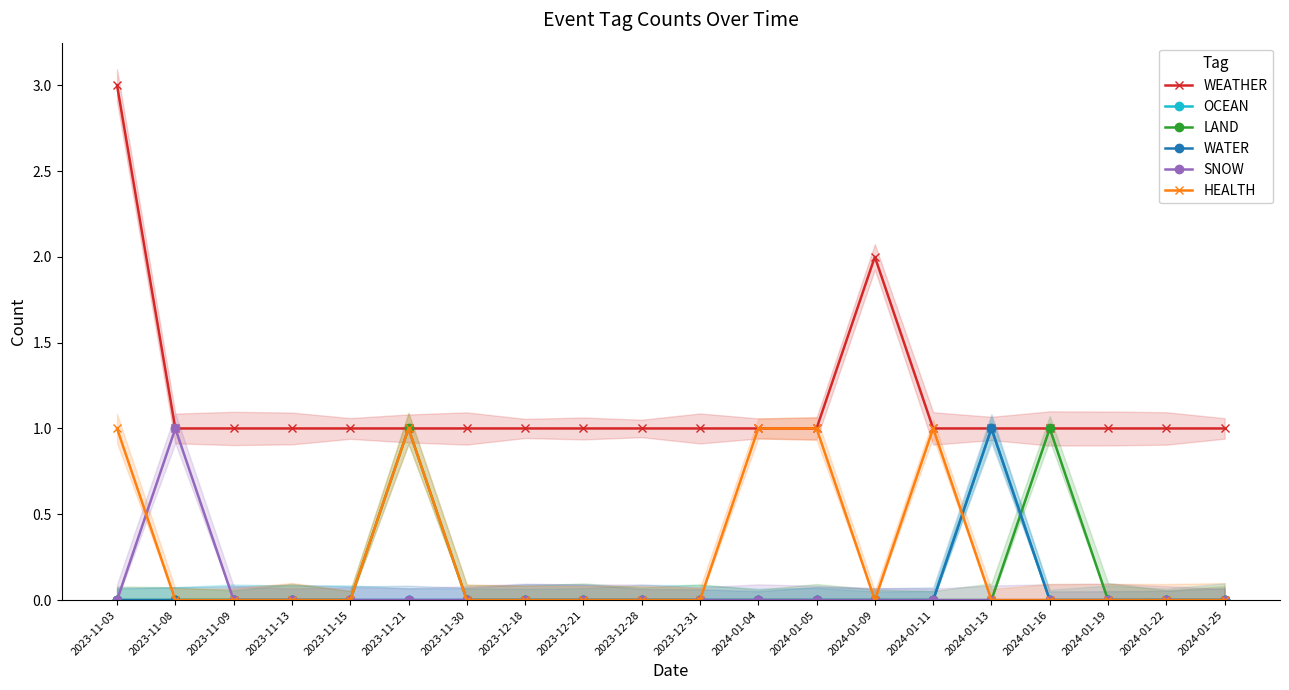

What is the label of the 10th point from the left?

2023-12-28